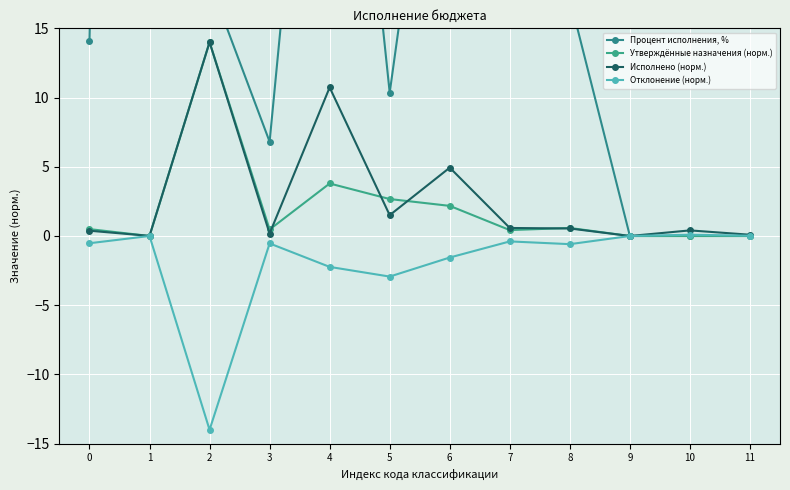

What is the value of the Исполнено (норм.) point at the 9th from the left?

0.5